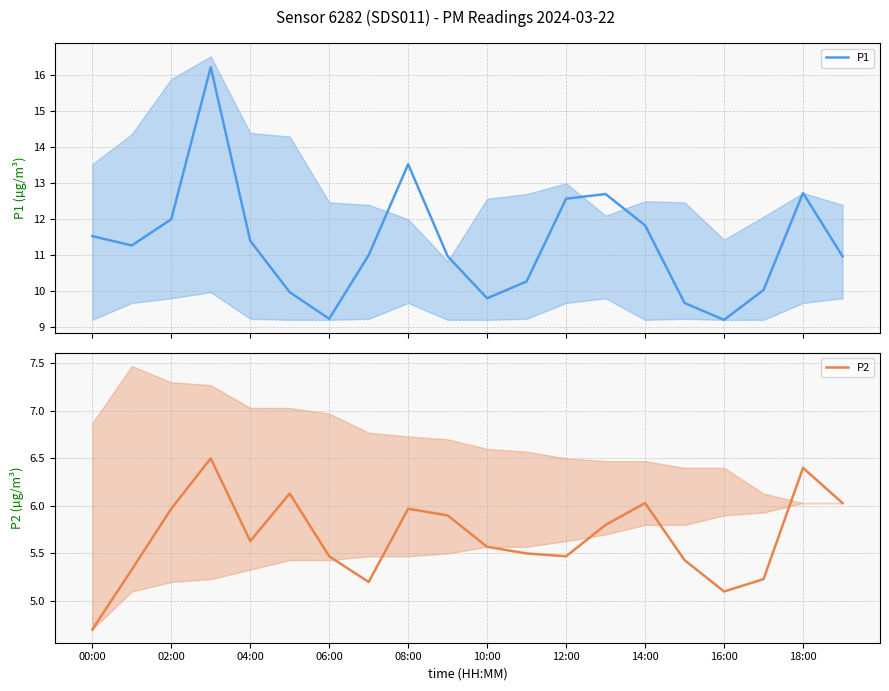

What is the minimum value for P1?

9.2